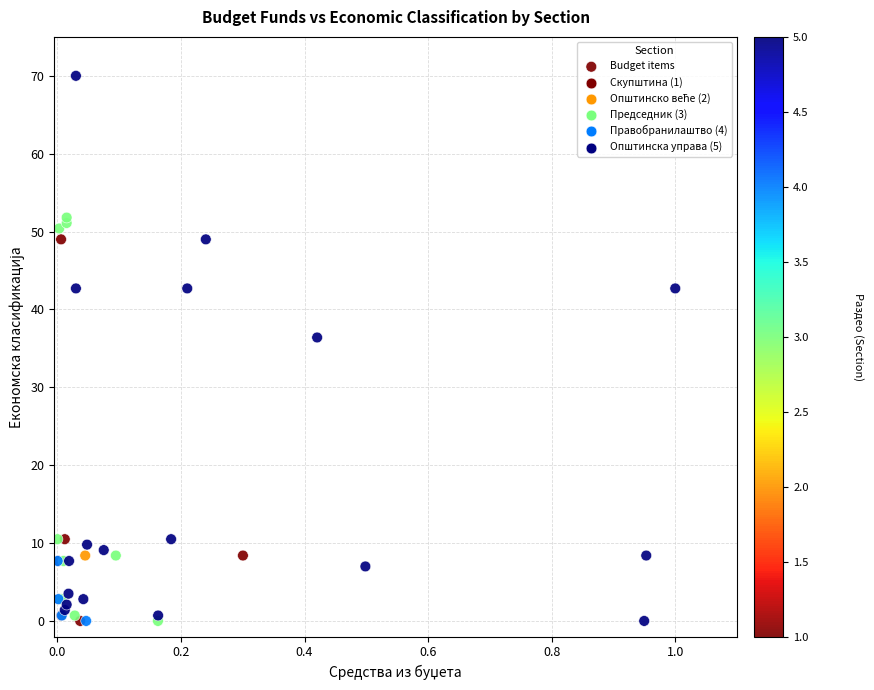

What Y value in the scatter plot is closest to 35?

36.4